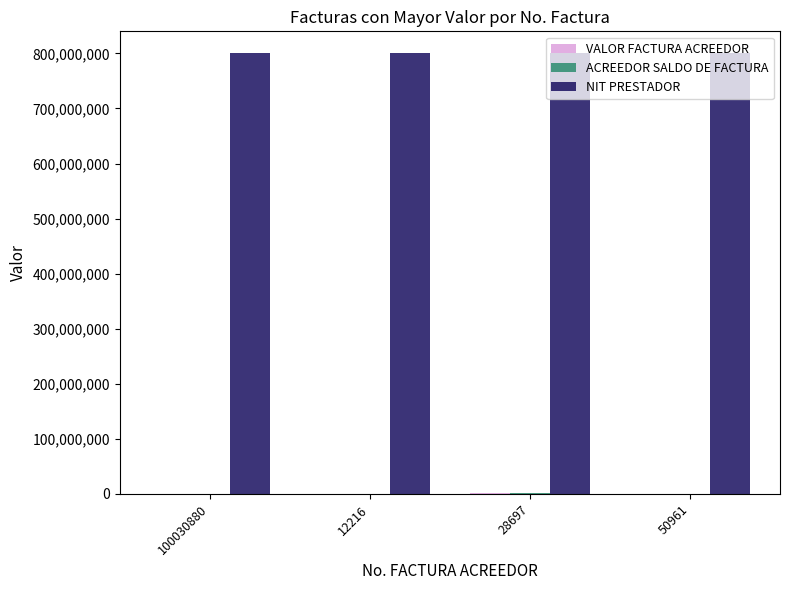

Is it true that NIT PRESTADOR equals 1337567481 at 100030880?

False